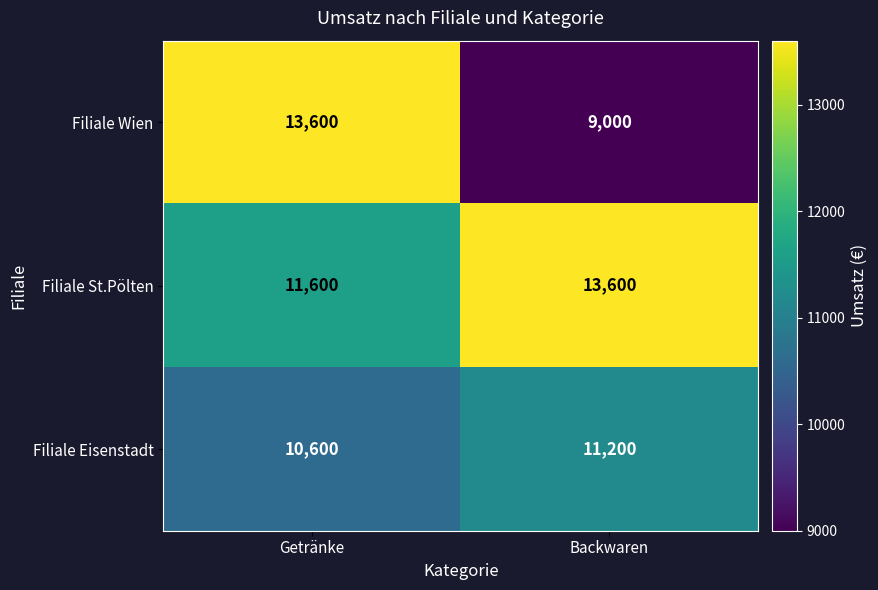

The Filiale St.Pölten series shows 17120 at Getränke. True or false?

False